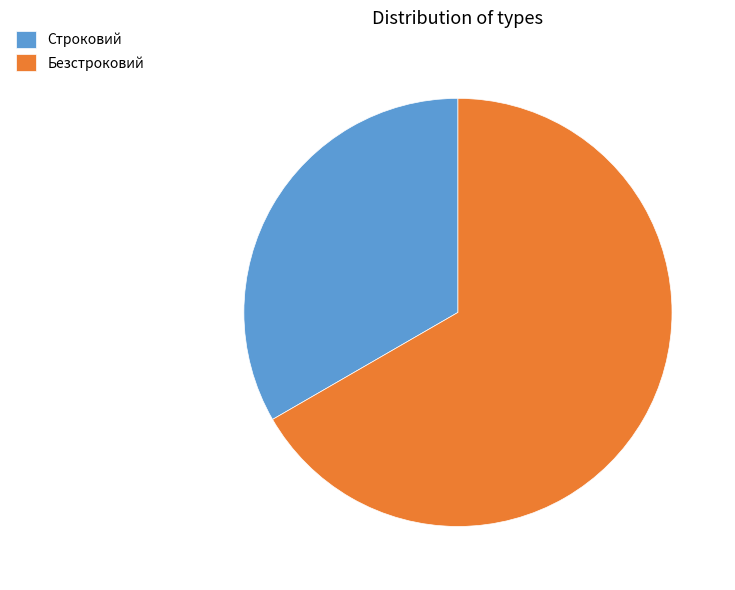

Does any single category account for the majority?

Yes